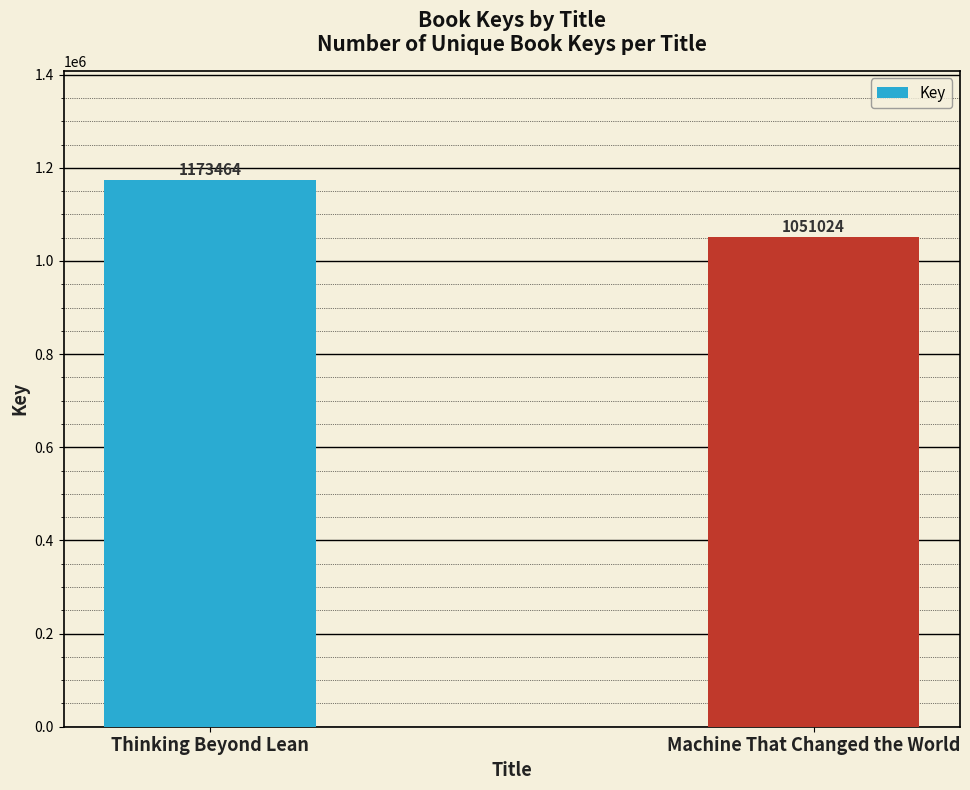

What is the change in value from Thinking Beyond Lean to Machine That Changed the World?

-122440